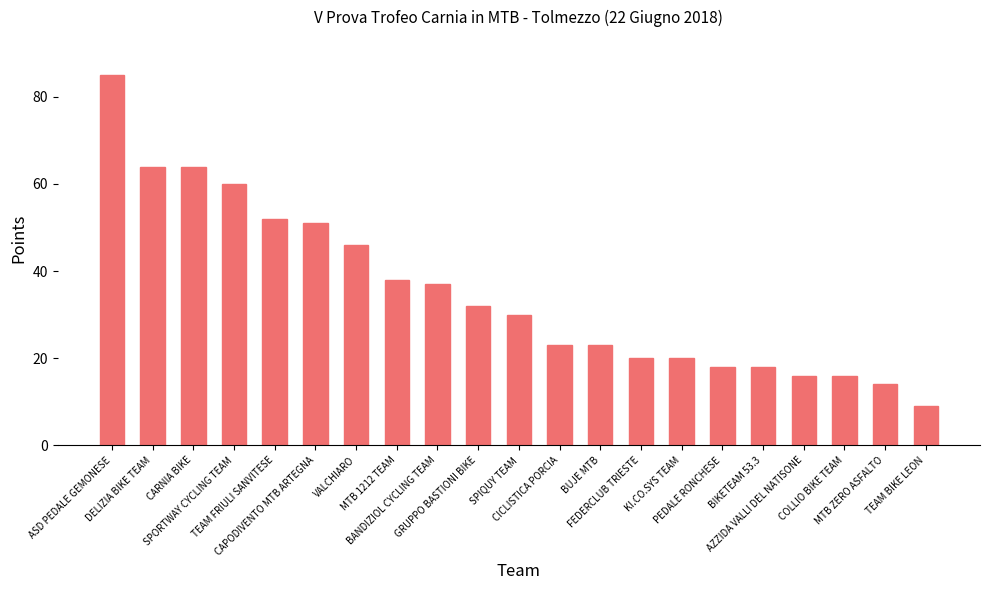

What is the sum of the values at PEDALE RONCHESE and SPORTWAY CYCLING TEAM?

78